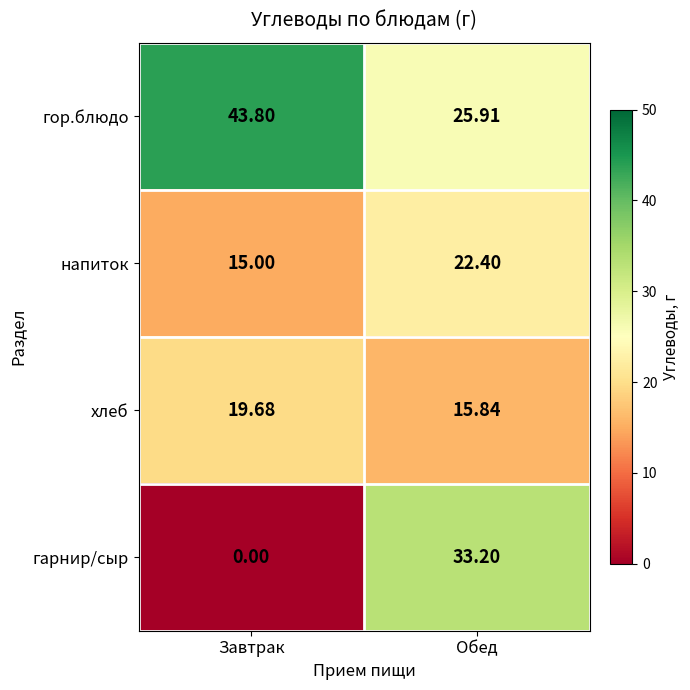

Where is гор.блюдо nearest to the value 34?

Обед